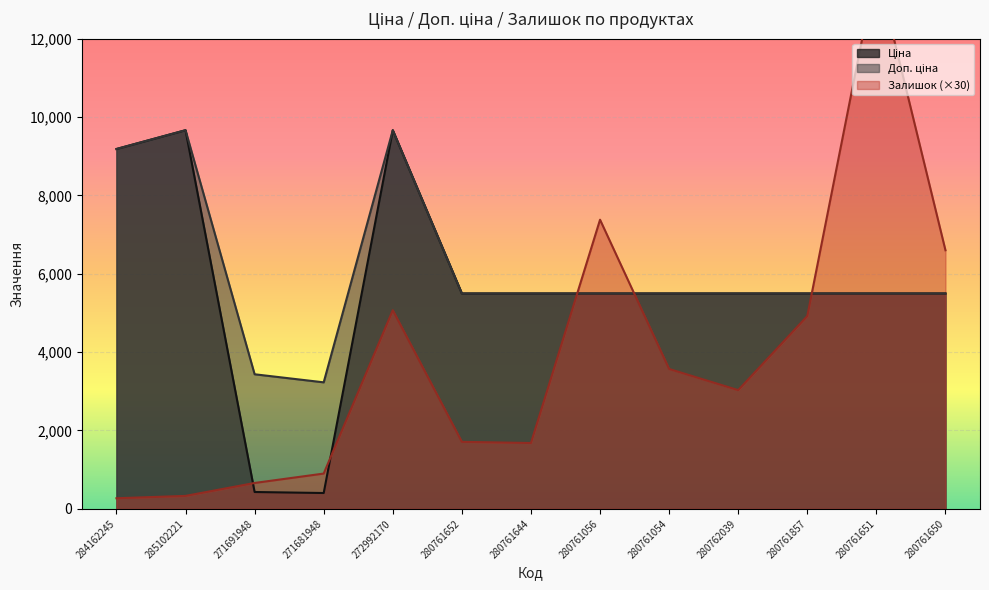

What is the difference between the maximum and second lowest values in the Залишок series?

13500.0